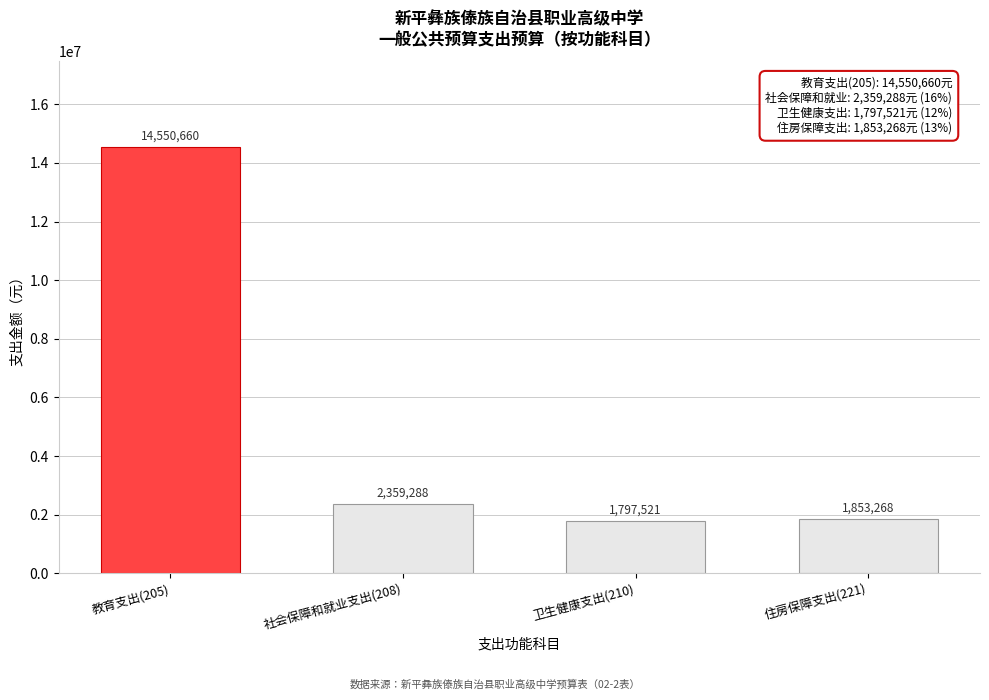

Reading left to right, extract all data points from this chart.

教育支出(205)=14550660	社会保障和就业支出(208)=2359288	卫生健康支出(210)=1797521	住房保障支出(221)=1853268